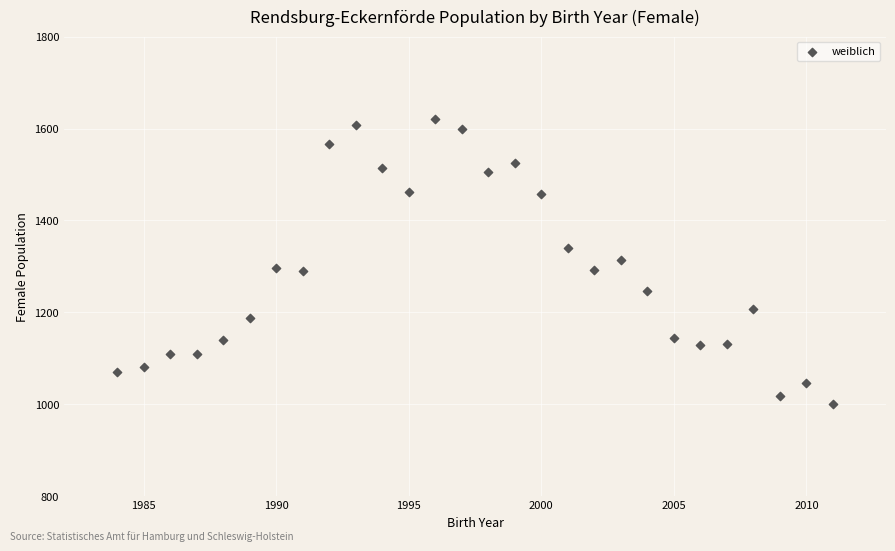

What is the range of Y values (max minus min)?

620